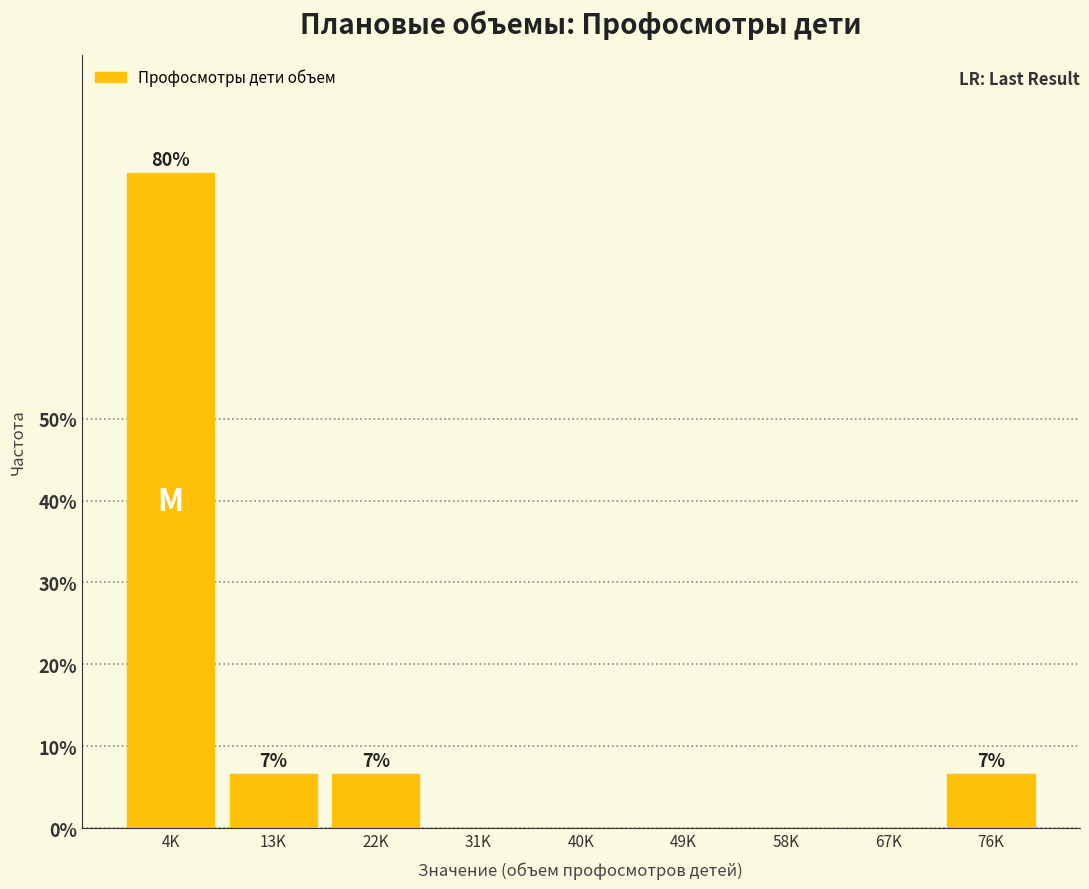

Reading left to right, transcribe all the data shown in this chart.

4K=80.0	13K=6.7	22K=6.7	31K=0.0	40K=0.0	49K=0.0	58K=0.0	67K=0.0	76K=6.7